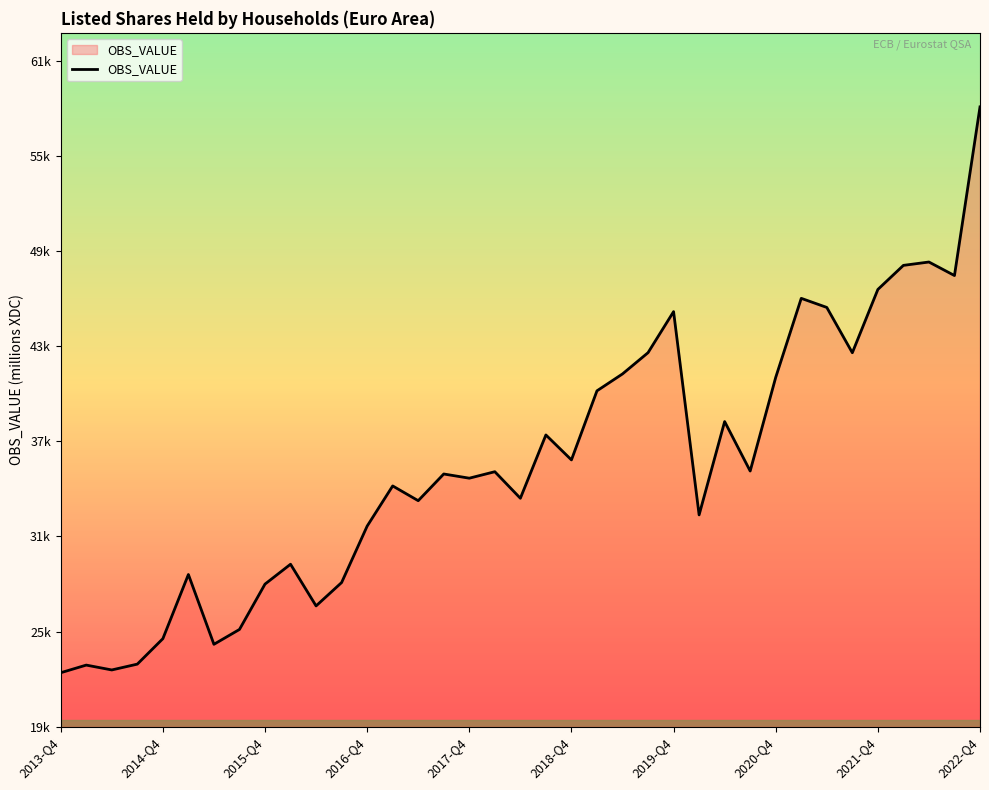

What is the value of the 27th point from the left?

38452.8